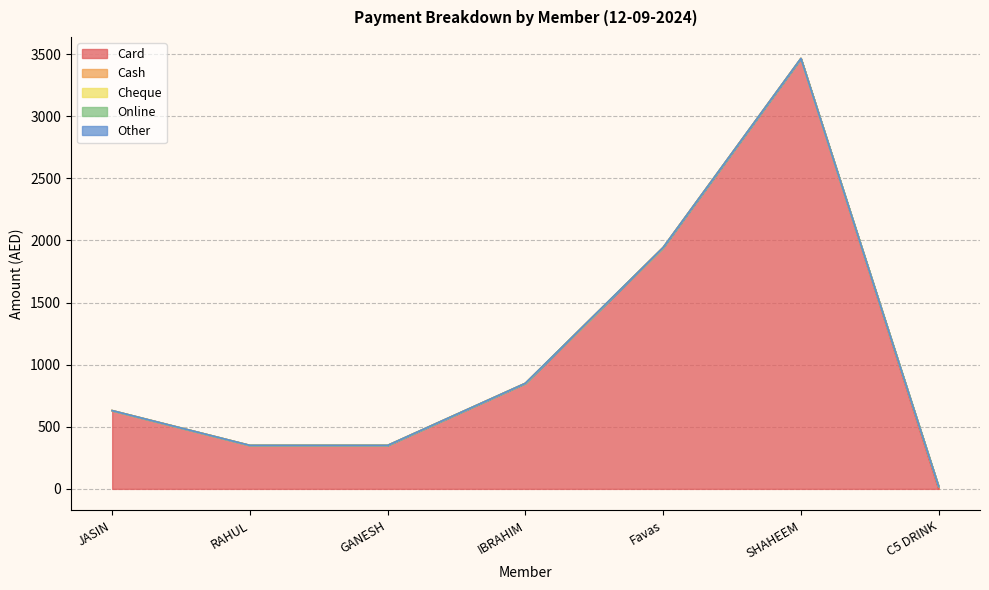

What is the spread (max minus min) of values at JASIN?

630